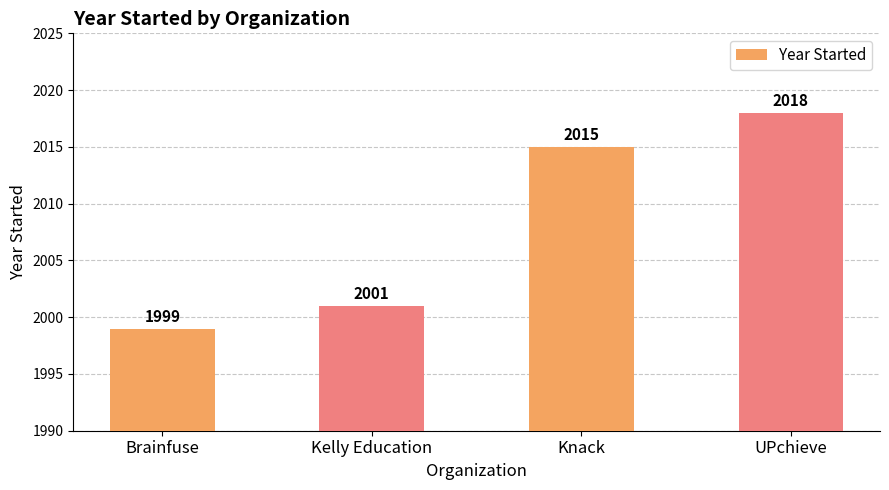

How many bars are there in total?

4